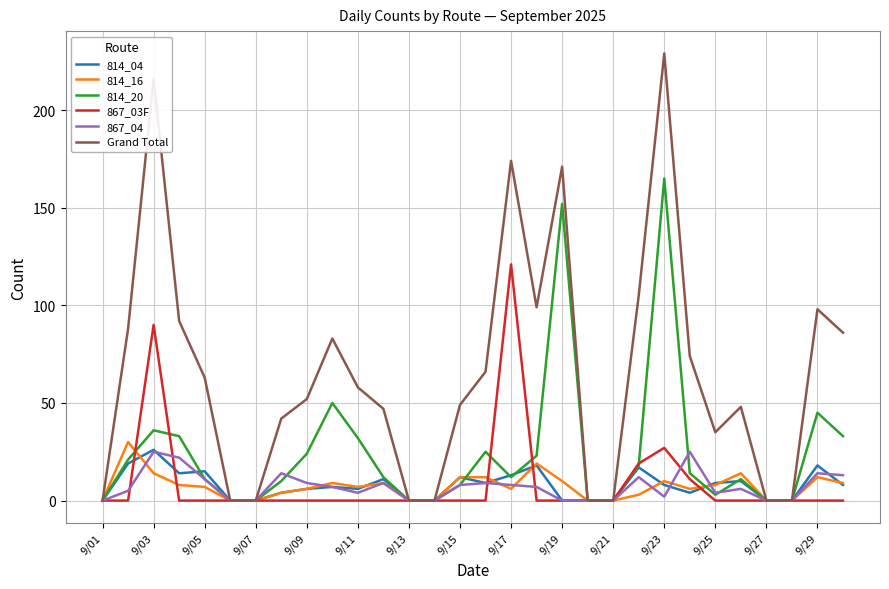

What is the greatest value displayed?

229